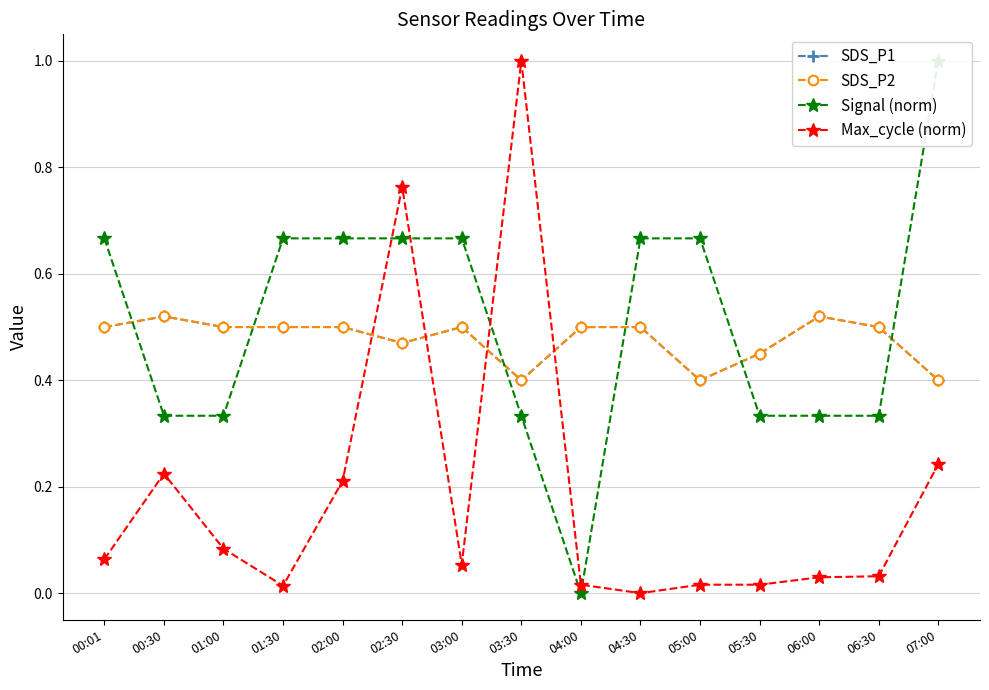

Is the value of SDS_P2 at 00:01 greater than the value of Signal (norm) at 07:00?

No